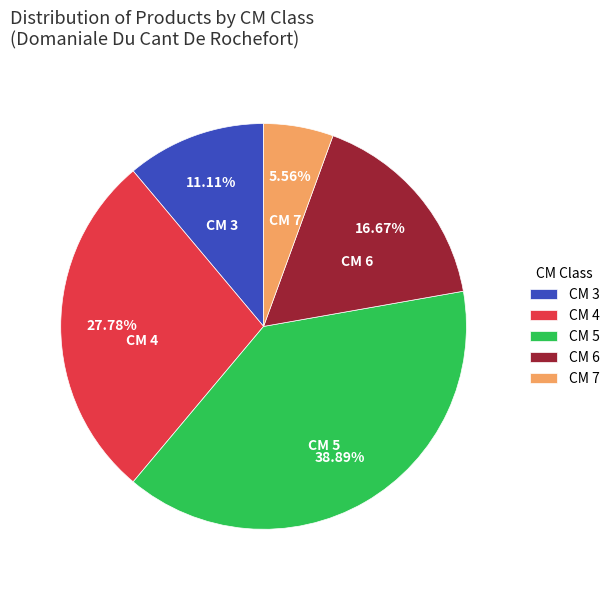

Which has a higher value, CM 4 or CM 7?

CM 4